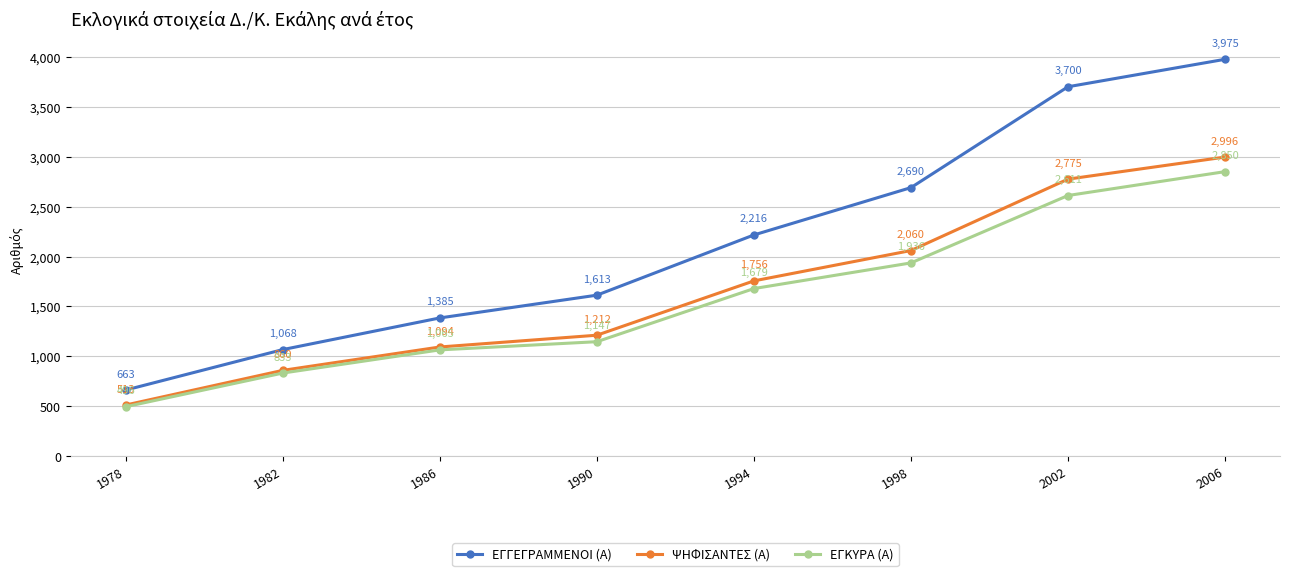

What is the difference between the ΕΓΓΕΓΡΑΜΜΕΝΟΙ (Α) values at 1982 and 2002?

2632